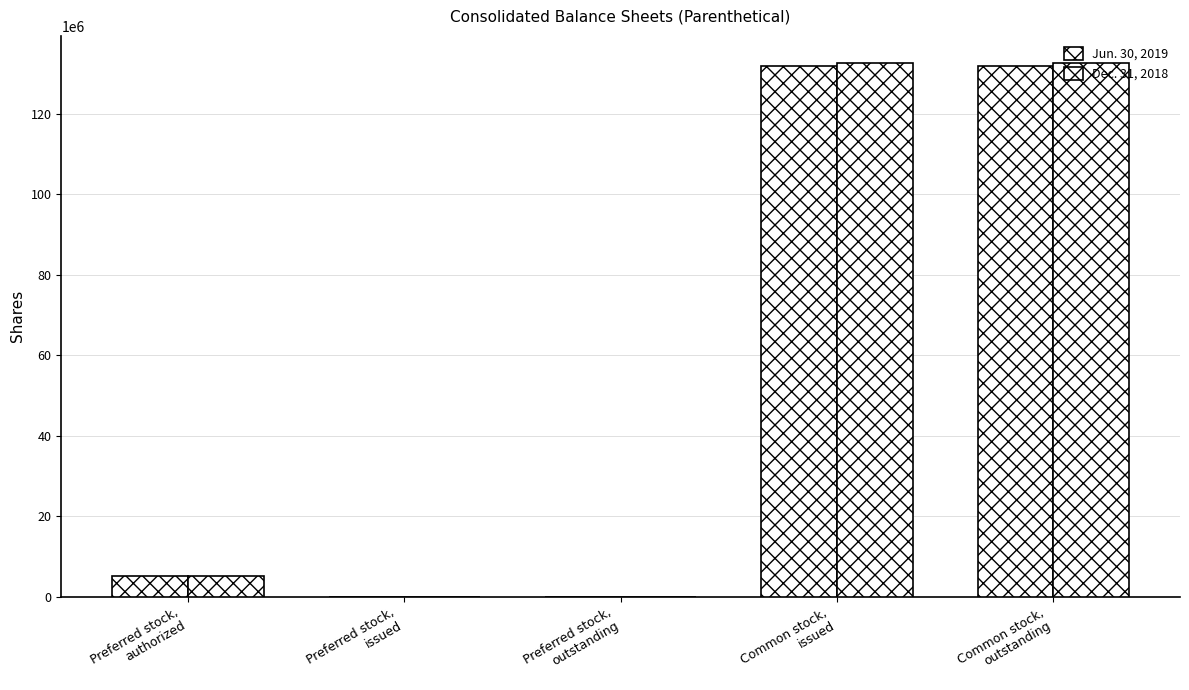

How many data points does each series have?

5